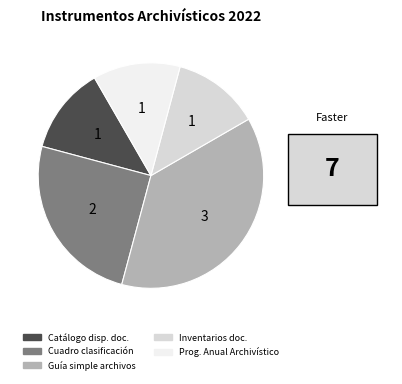

Is there a majority slice in this chart?

No